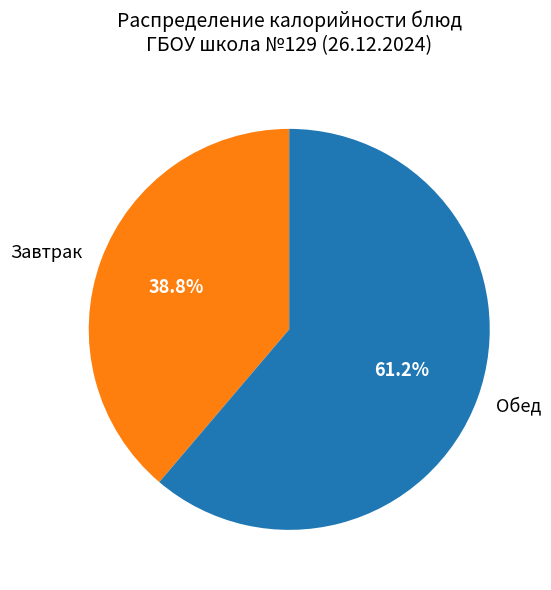

How many segments does this pie chart have?

2